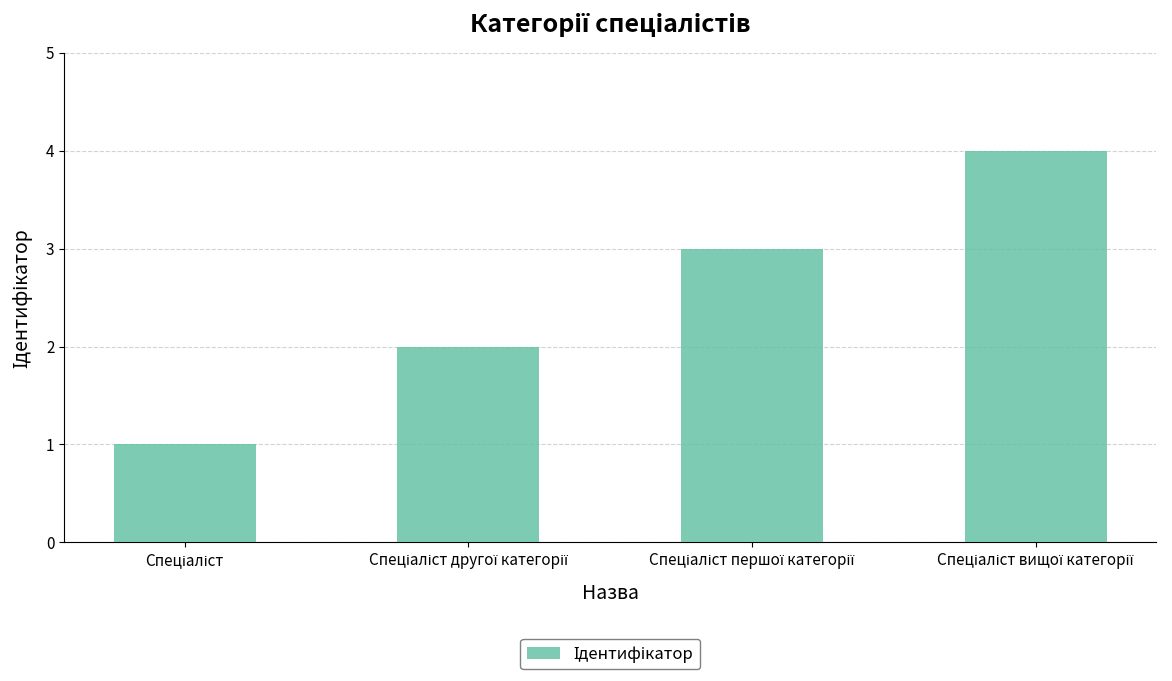

What is the maximum value shown in the chart?

4